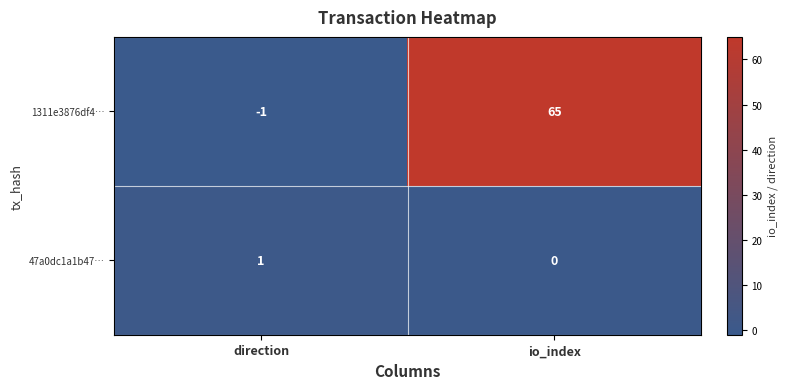

What is the average value of the 1311e3876df4… series?

32